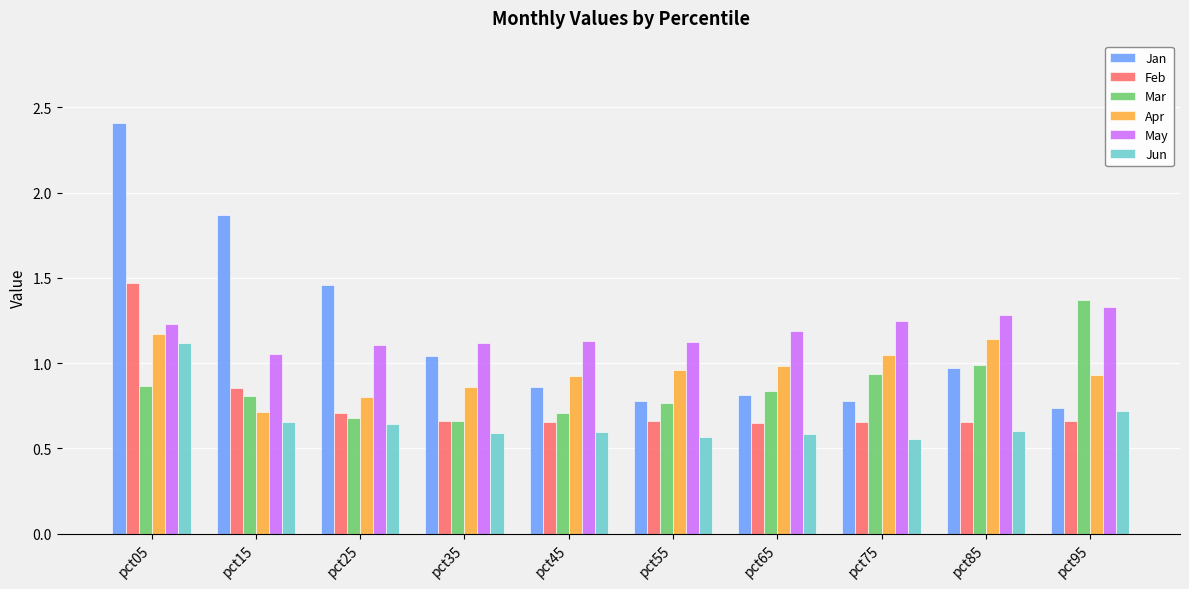

What is the greatest value displayed?

2.4